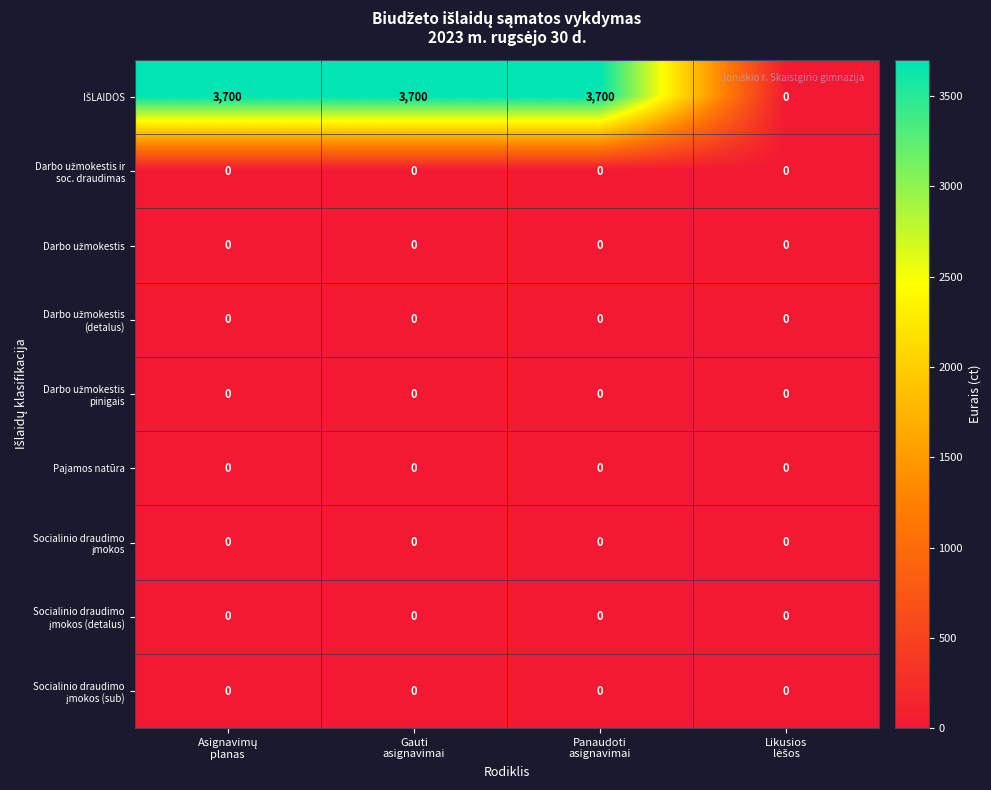

At how many categories does at least one series exceed 1131?

3